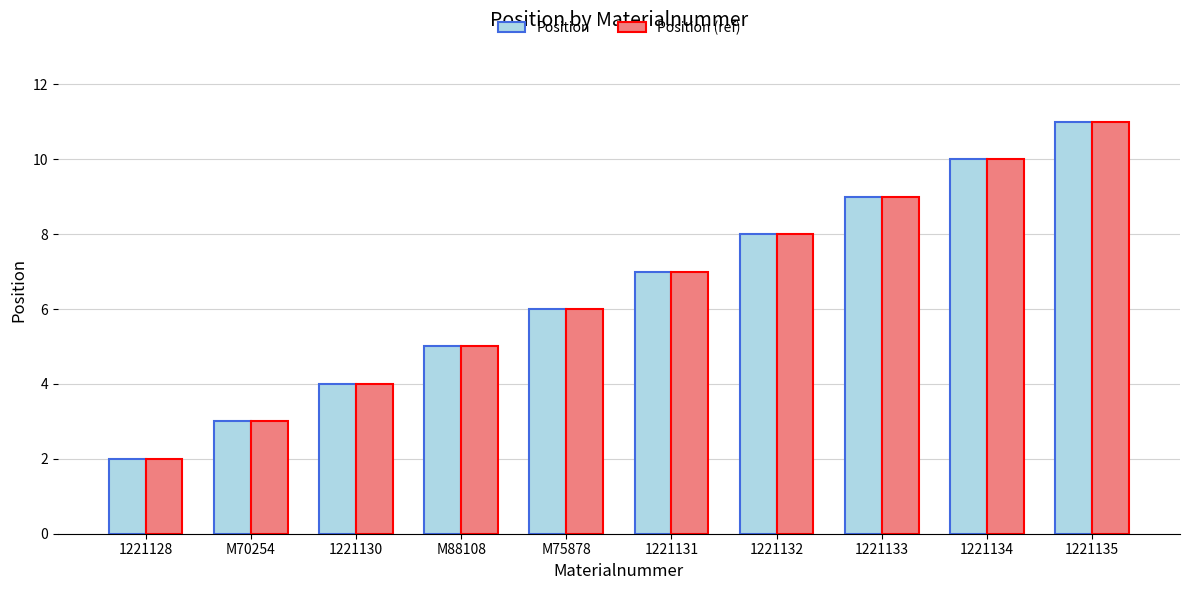

What is the sum of all Position (ref) values?

65